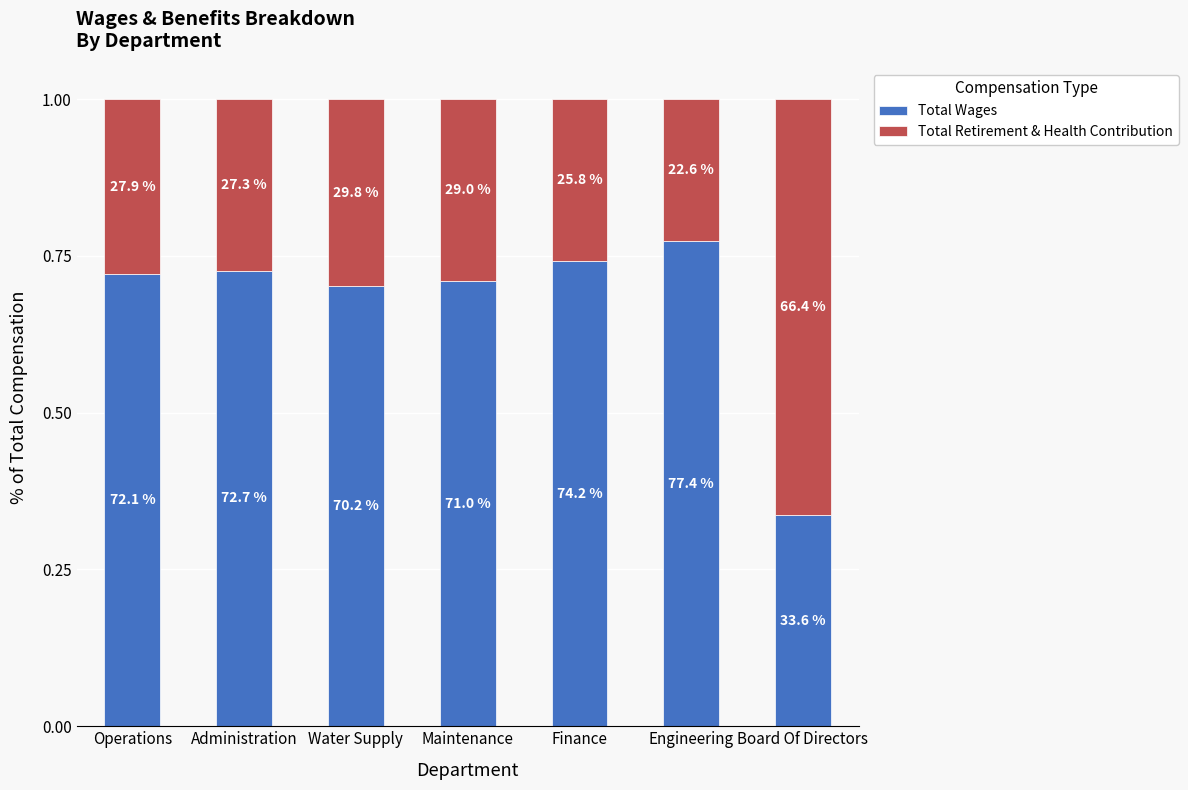

What are all the series names shown in the legend?

Total Wages, Total Retirement & Health Contribution